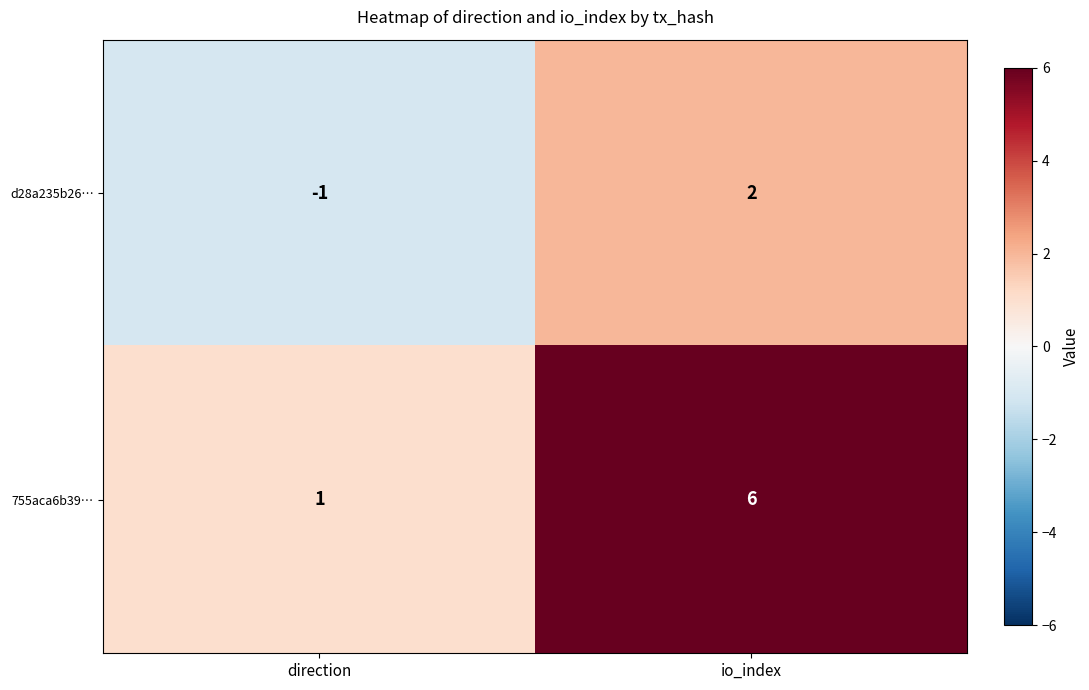

Read the 755aca6b39… value at io_index.

6